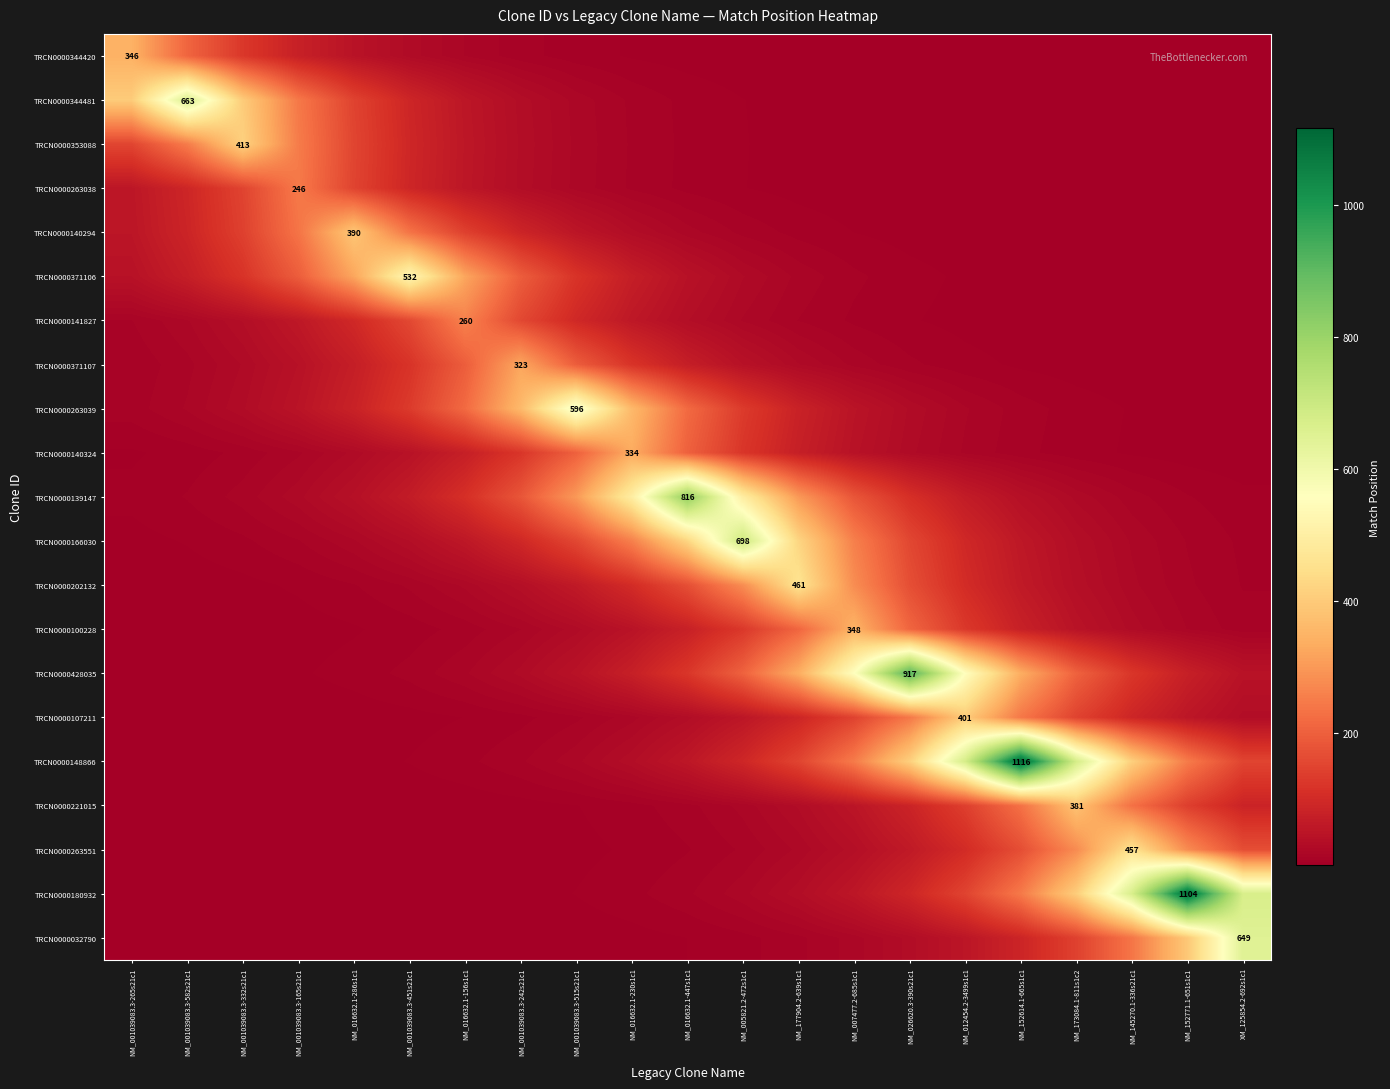

What is the maximum value for TRCN0000140294?

390.0